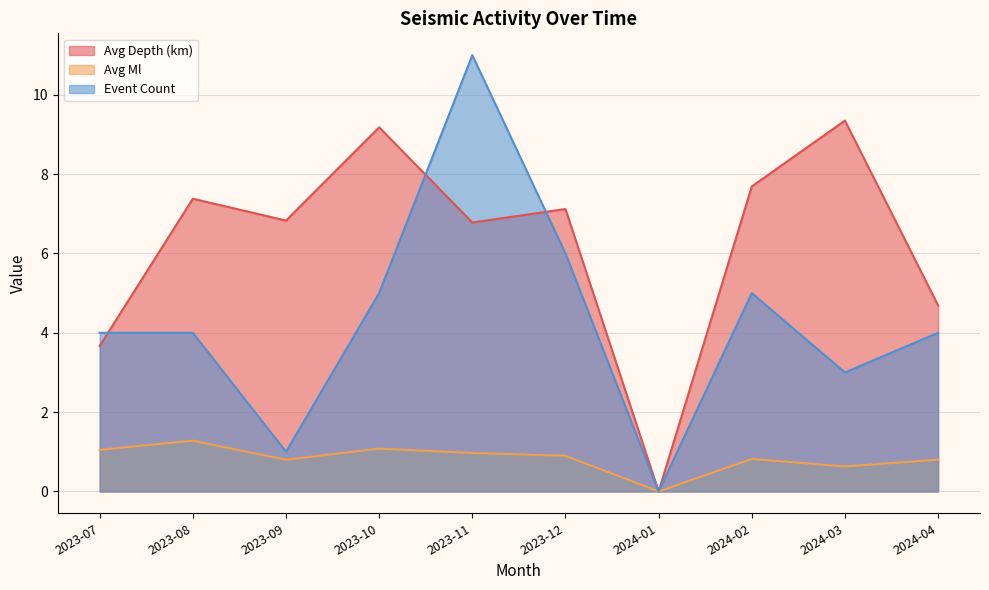

At which category is the sum across all series the highest?

2023-11